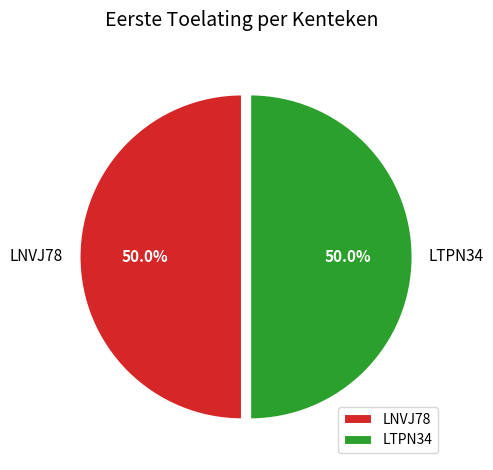

True or false: LTPN34 accounts for 50% of the total.

True